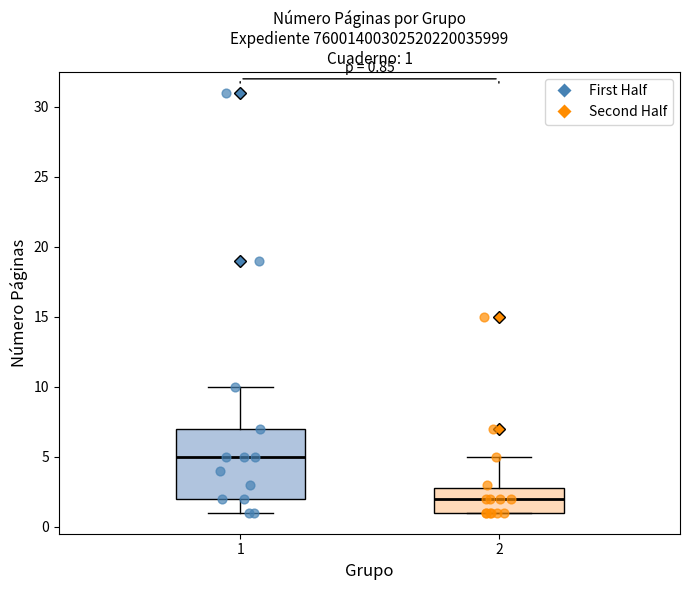

Which box has the highest median line?

1